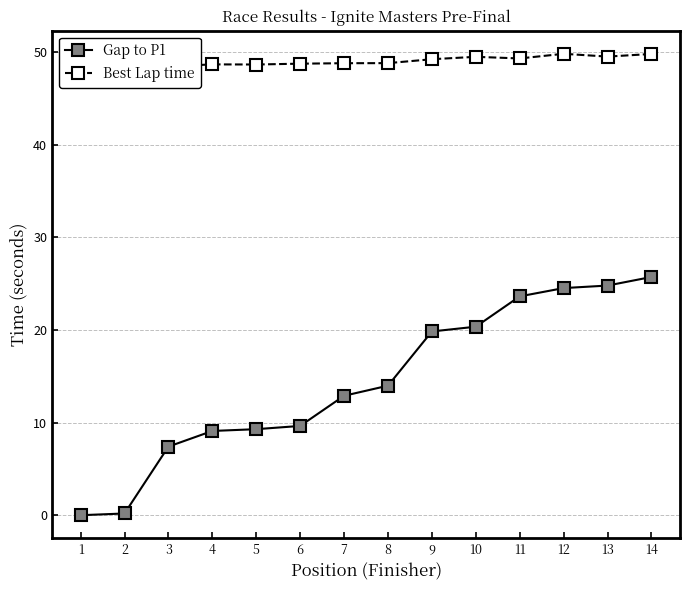

Reading right to left, transcribe all the data shown in this chart.

Gap to P1: 14=25.7	13=24.8	12=24.5	11=23.6	10=20.3	9=19.8	8=14.0	7=12.9	6=9.6	5=9.3	4=9.1	3=7.4	2=0.2	1=0.0
Best Lap time: 14=49.8	13=49.5	12=49.8	11=49.3	10=49.5	9=49.2	8=48.8	7=48.8	6=48.7	5=48.6	4=48.7	3=48.4	2=48.0	1=48.0